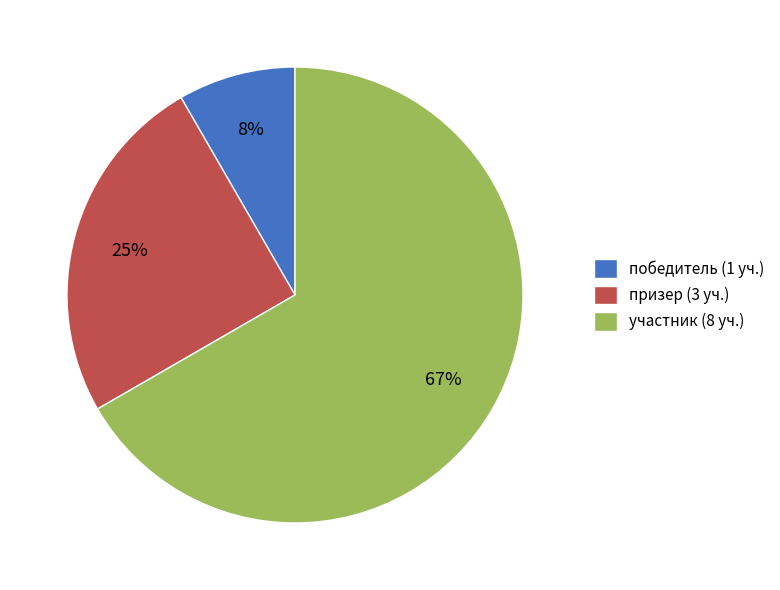

Does any single category account for the majority?

Yes